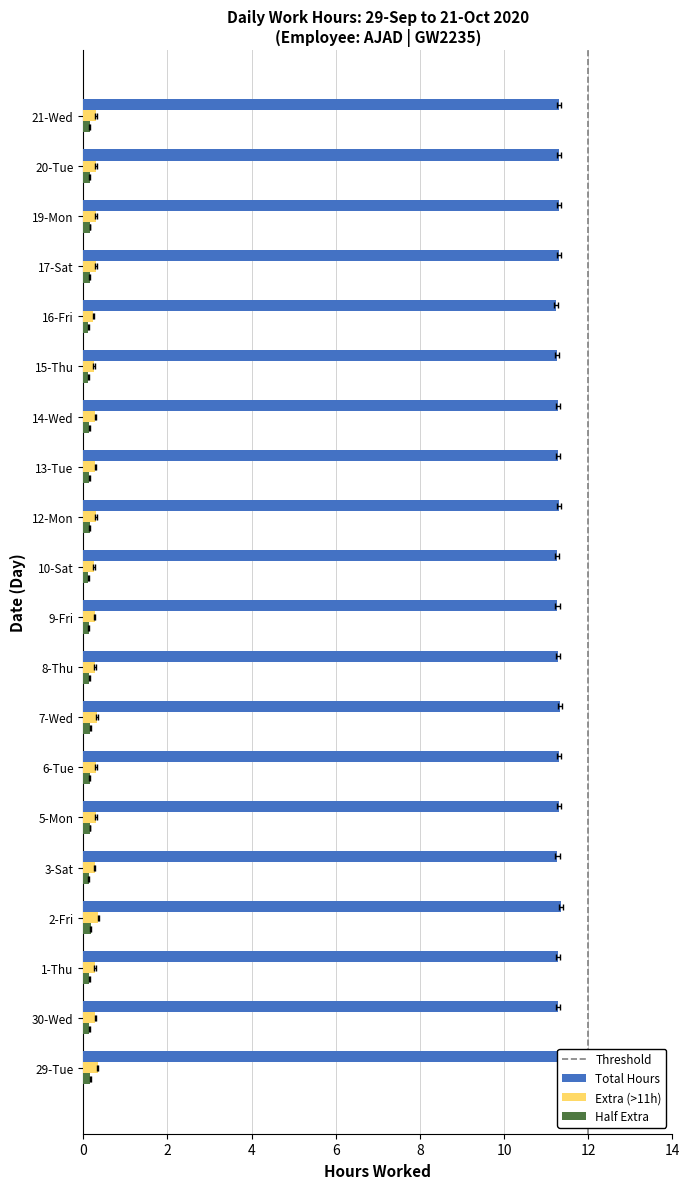

How many bars are there in each group?

3